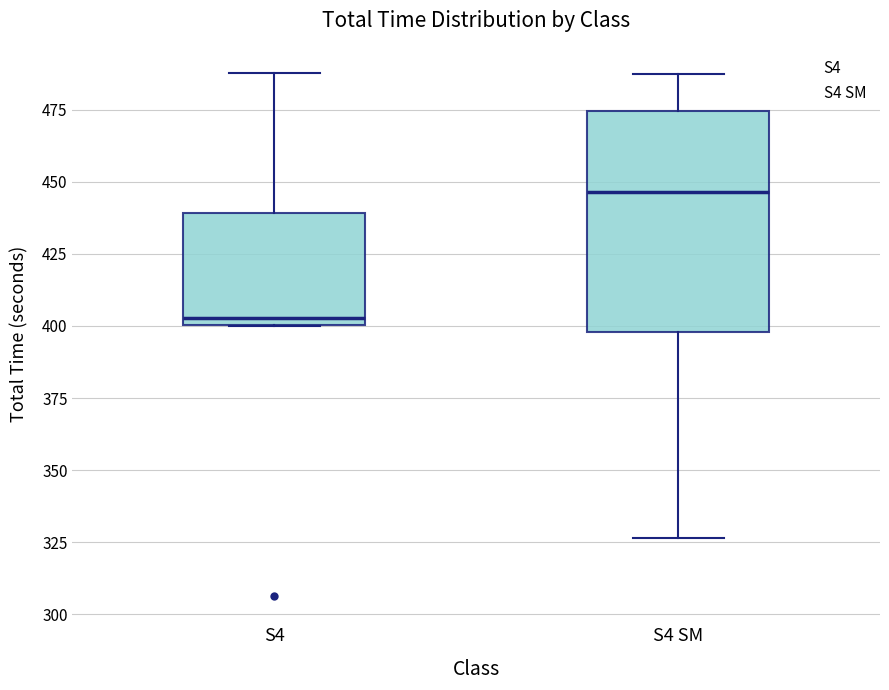

Reading left to right, transcribe this box plot: for each box, give where its median line is, the range the box spans, and where its two whiskers end, as read against the y-axis. The values are not printed on the chart, so give them approximately, as read against the axis.

S4: median 405, box 400 to 440, whiskers 400 to 490
S4 SM: median 445, box 400 to 475, whiskers 325 to 485